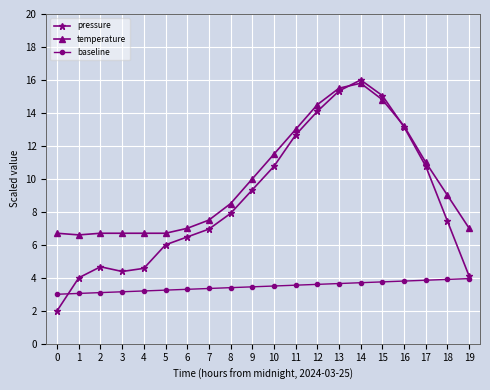

Which series ends up on top after the final intersection of pressure and temperature?

temperature